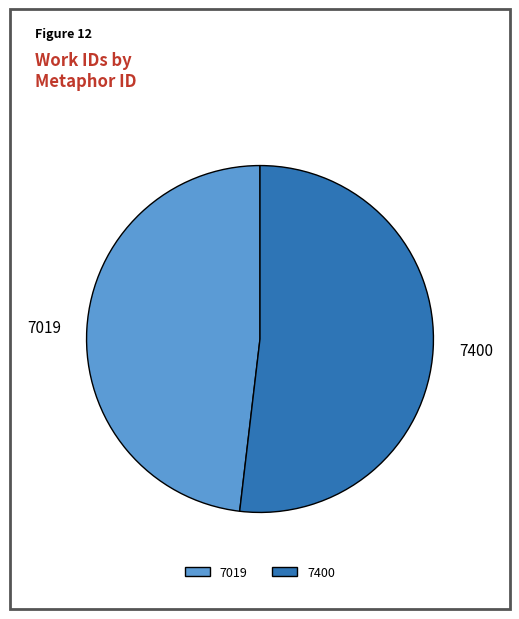

Rank the categories by value from lowest to highest.

7019, 7400